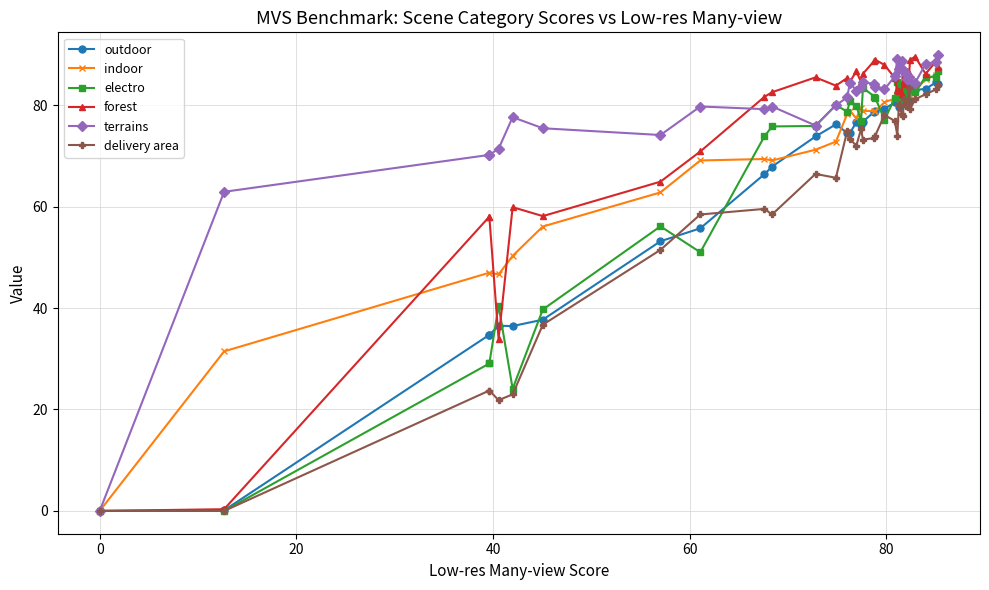

What is the difference between the maximum and minimum values in the delivery area series?

84.0